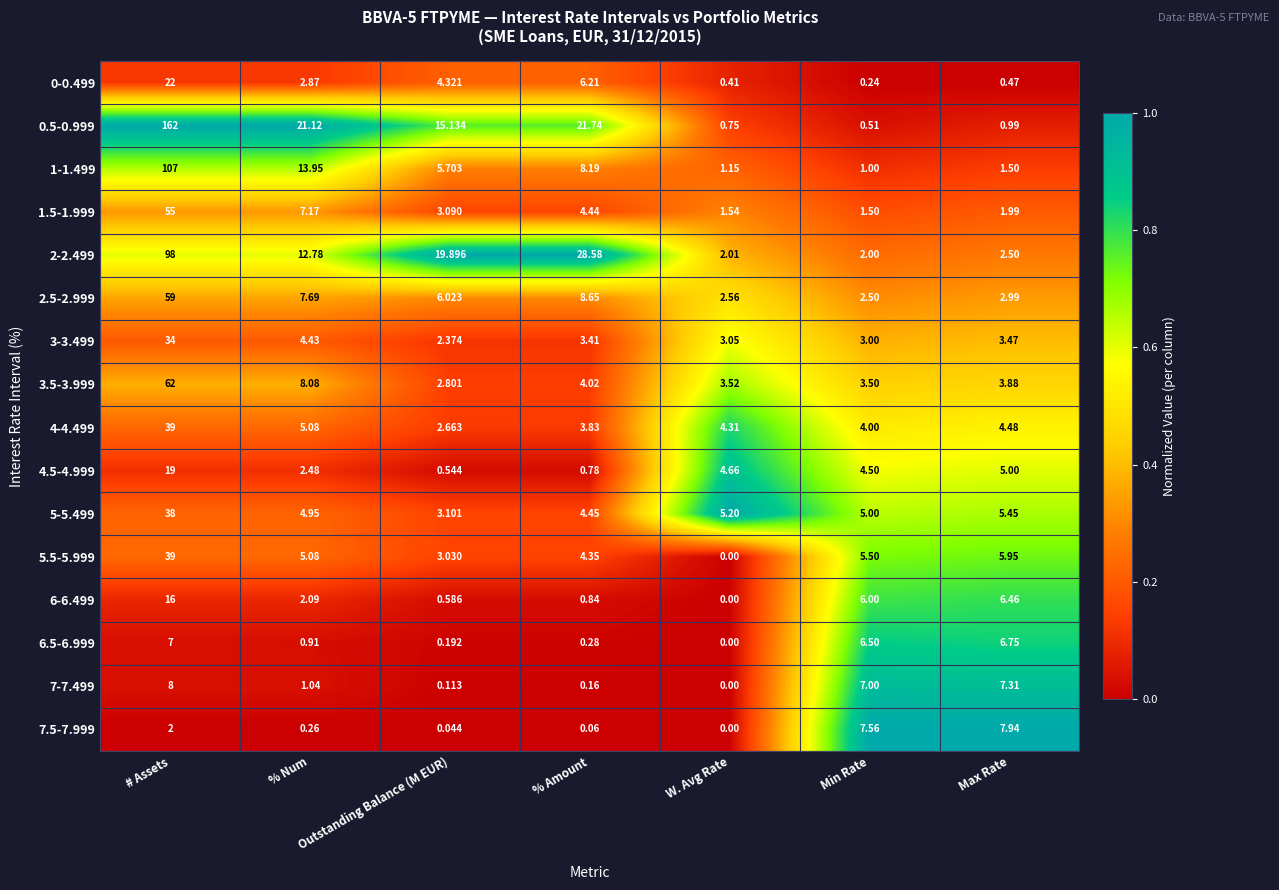

At which label does 5-5.499 reach its peak?

# Assets